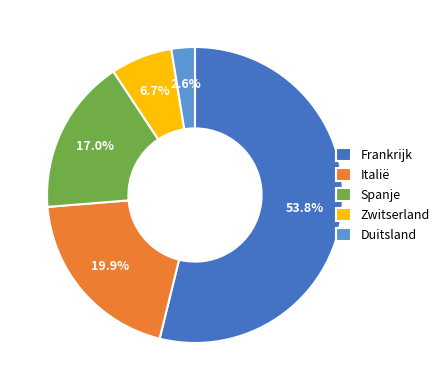

True or false: Frankrijk accounts for 45% of the total.

False